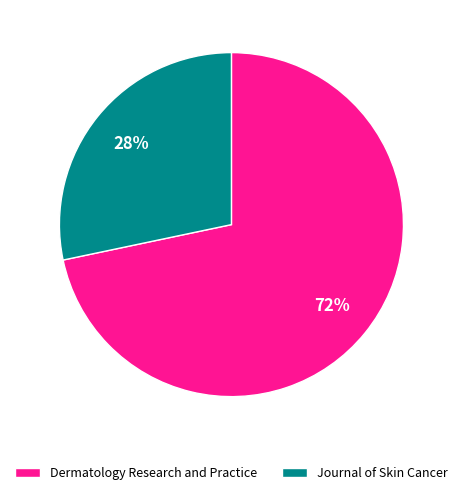

Which has a higher value, Journal of Skin Cancer or Dermatology Research and Practice?

Dermatology Research and Practice